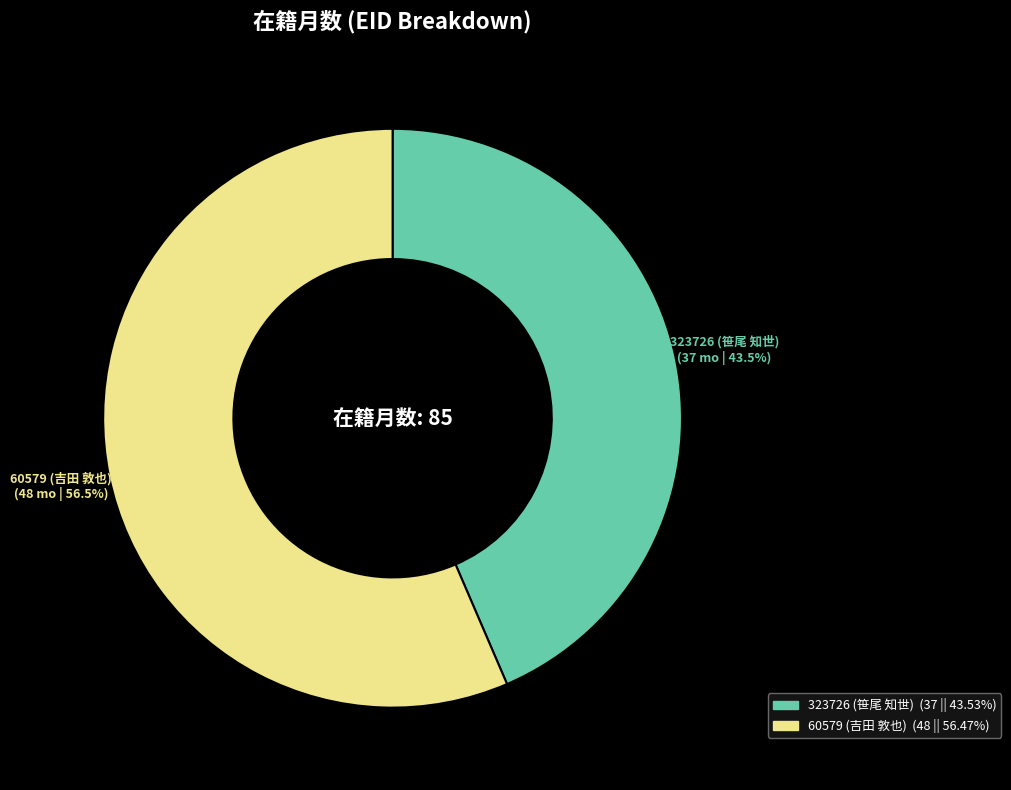

How many slices are in this pie chart?

2